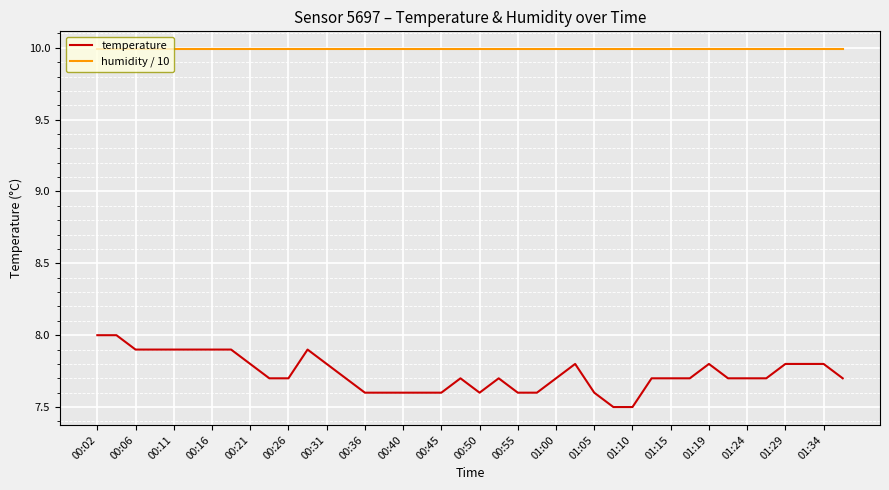

What is the maximum value for temperature?

8.0